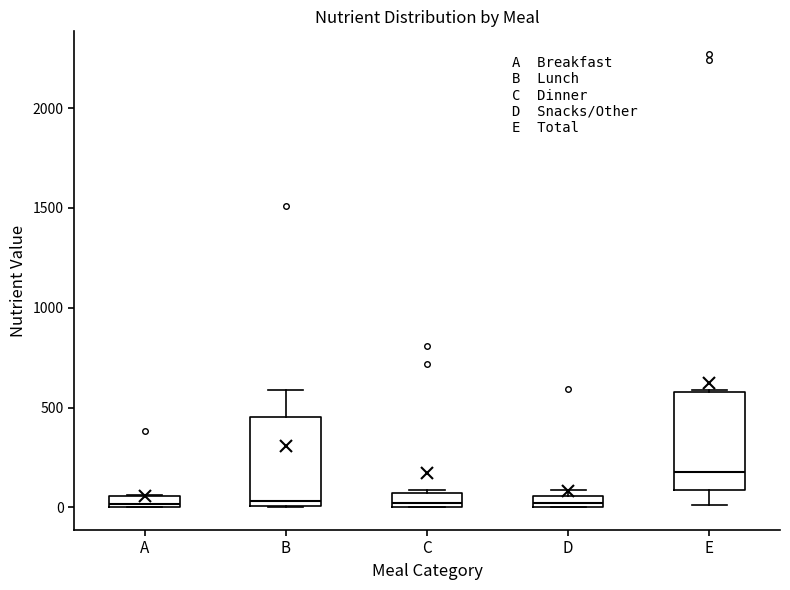

Where is the lower edge of the box for C on the y-axis? The values are not printed on the chart, so give them approximately, as read against the axis.

0